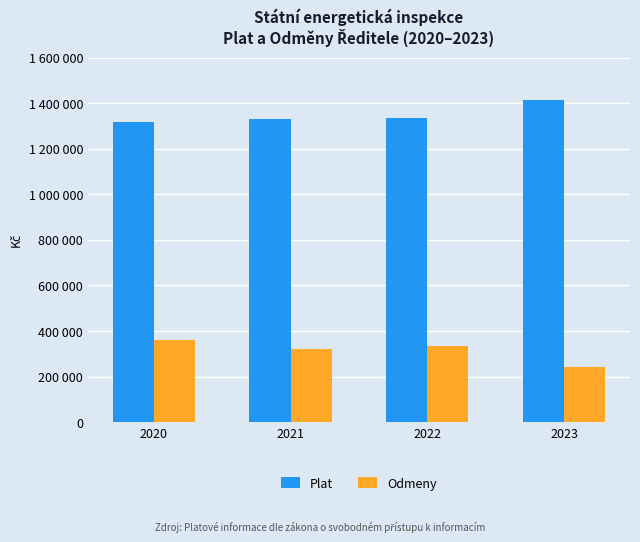

Does the chart contain stacked bars?

No